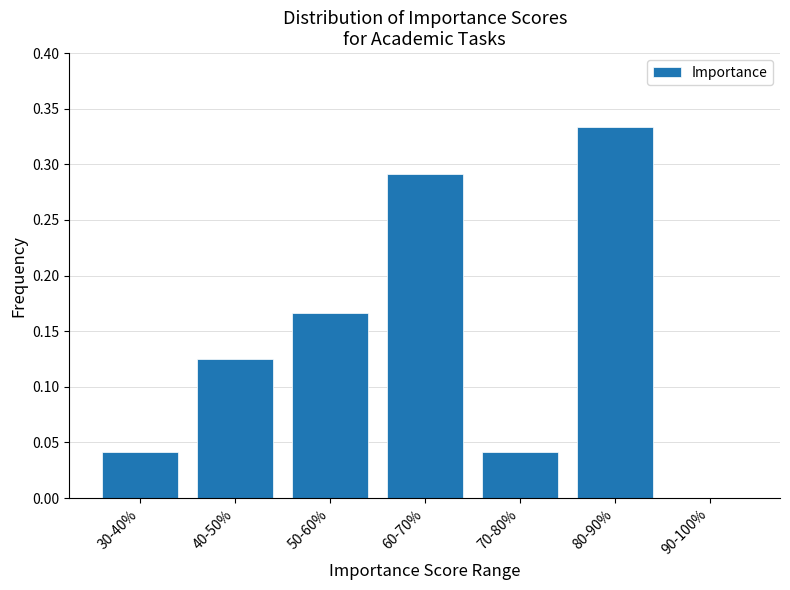

At which category does the chart reach its peak across all series?

80-90%